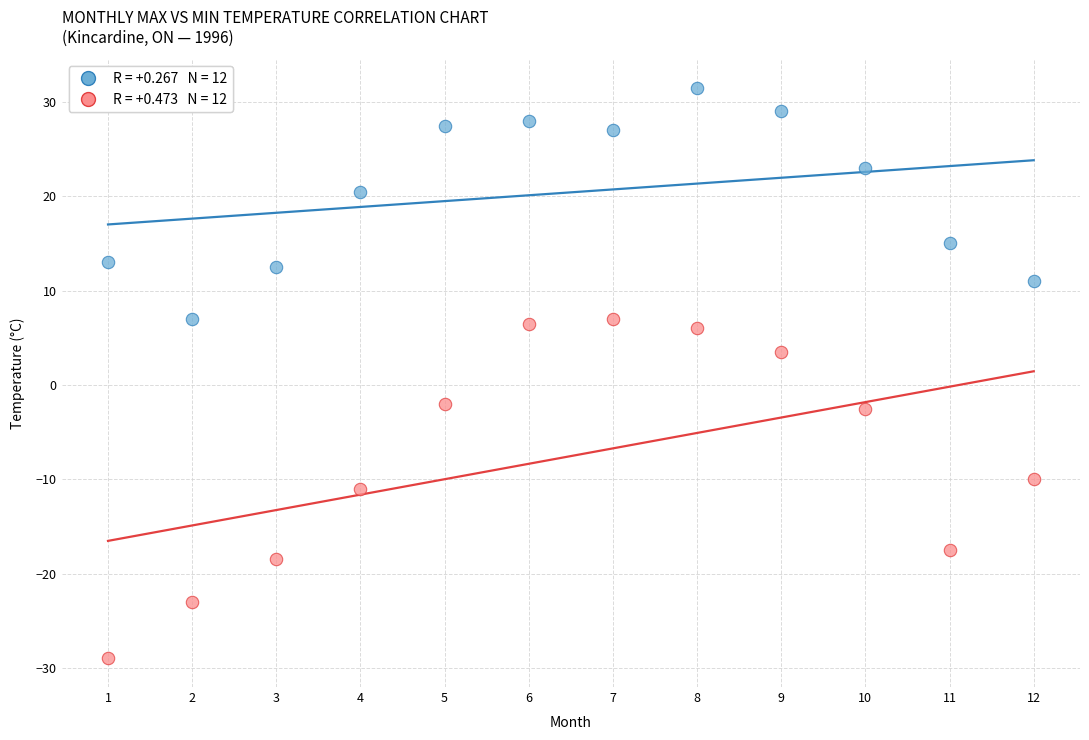

Across all data points, what is the range of Y values (max minus min)?

60.5